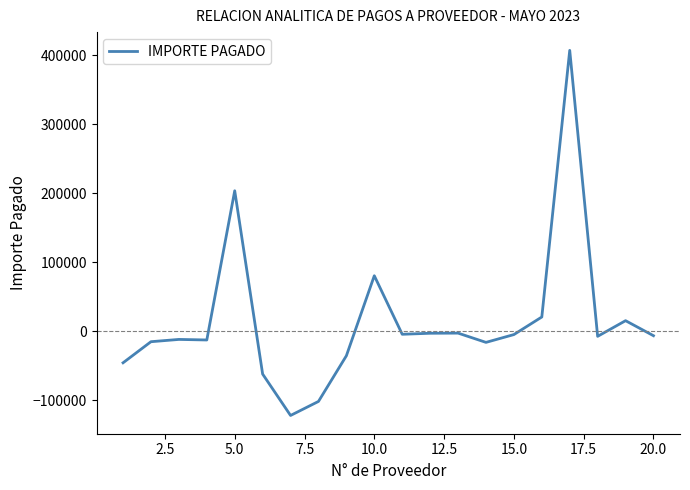

What is the maximum value shown in the chart?

407140.1